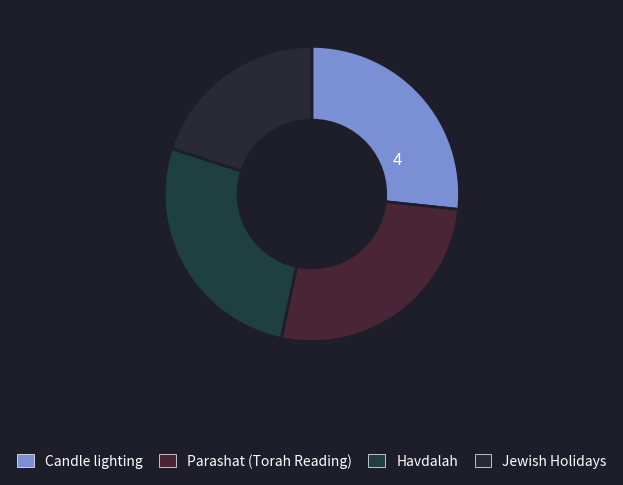

What portion of the pie excludes Candle lighting?

71.4%